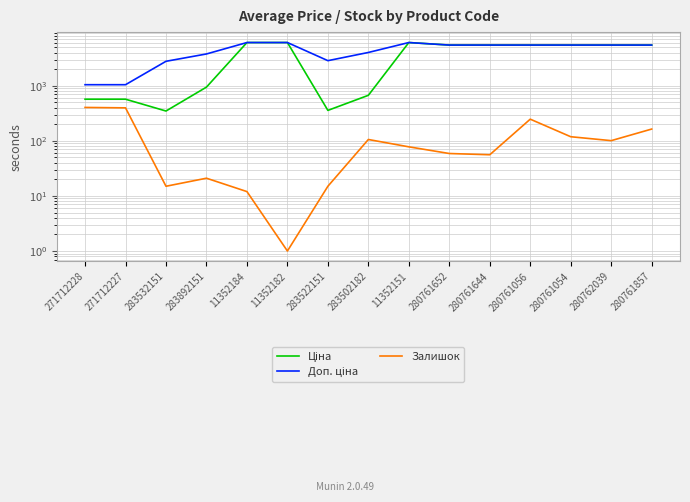

What is the total value across all series at 280761652?

11053.6